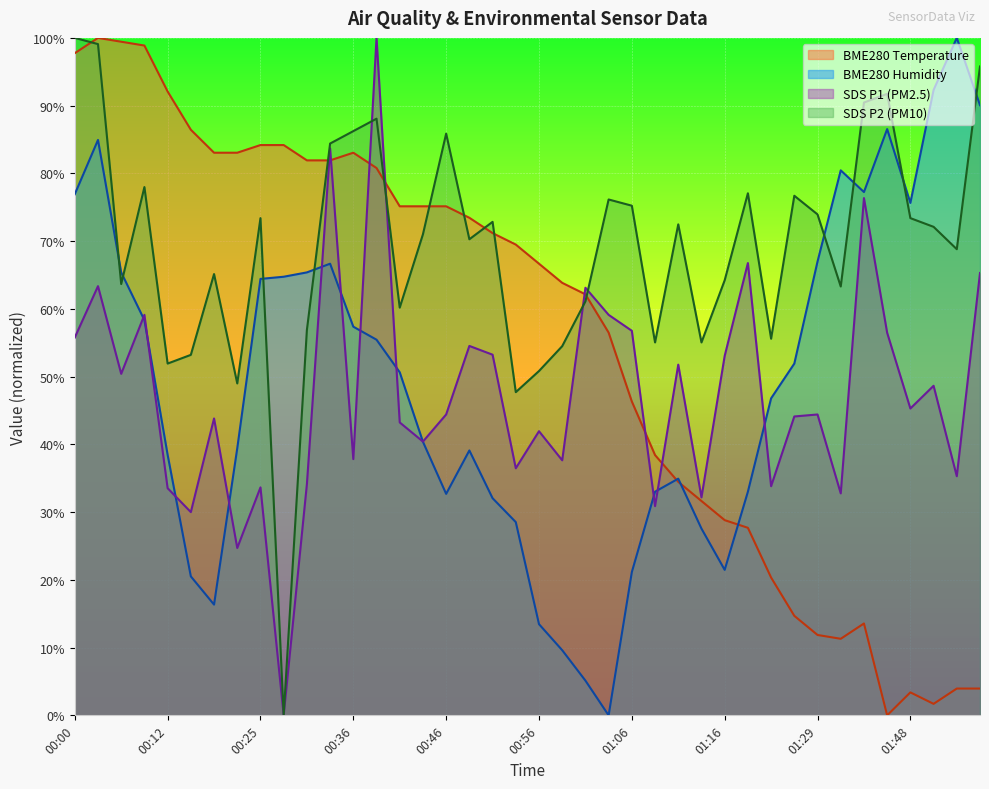

Between which two adjacent categories do SDS_P2 and BME280_humidity first intersect?

00:02 and 00:05